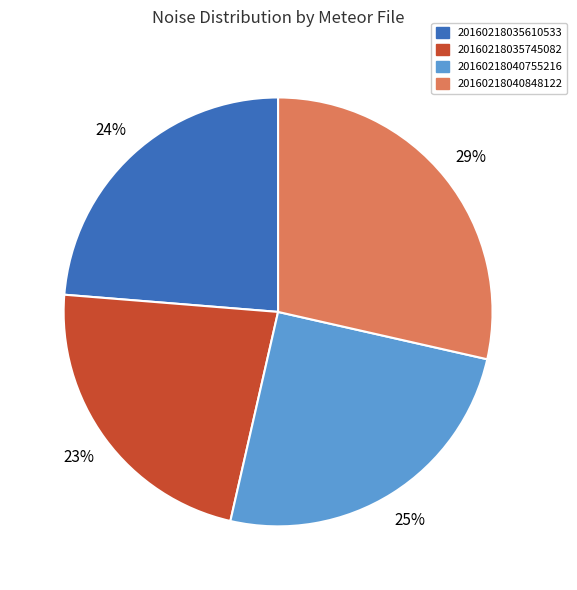

How many slices are in this pie chart?

4